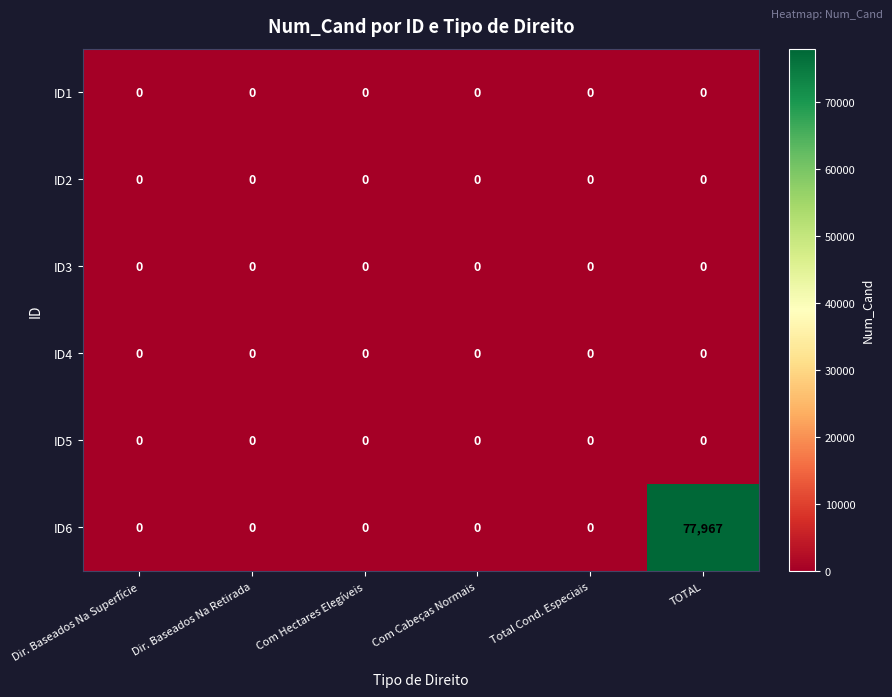

At which category does the chart reach its peak across all series?

TOTAL